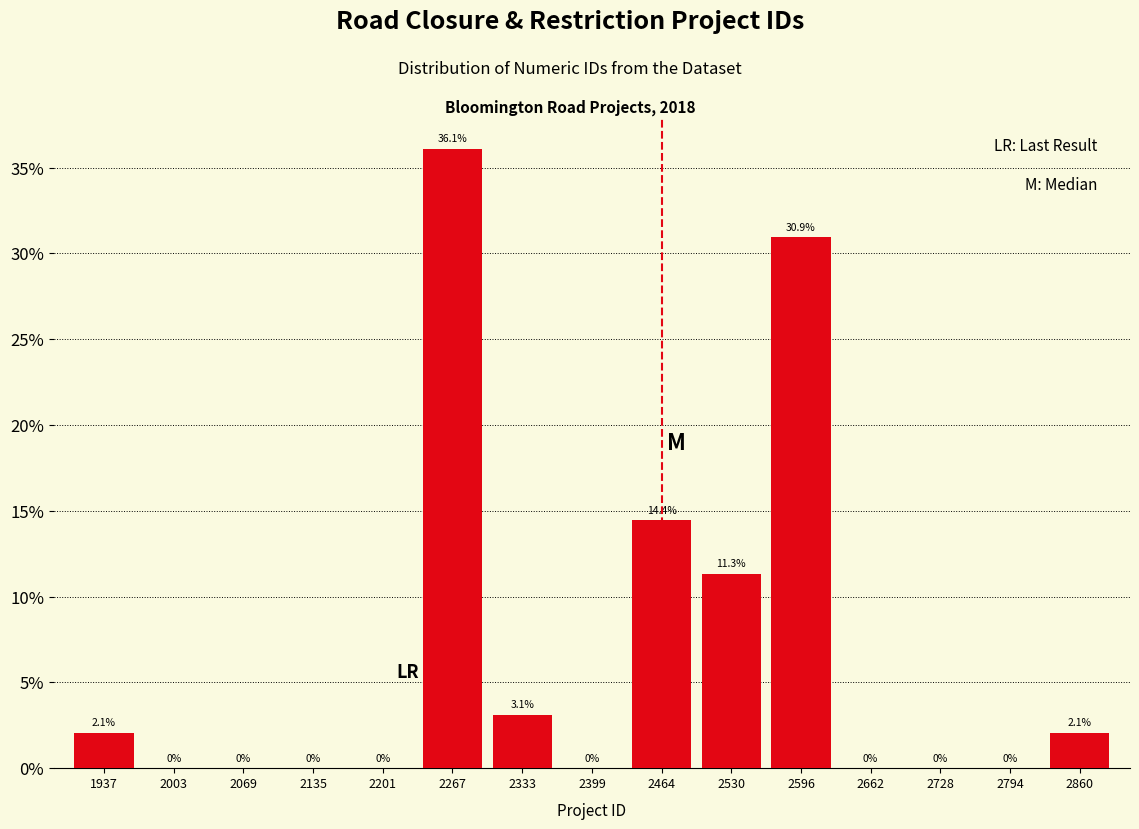

Which range on the x-axis has the tallest bar?

2230 to 2300